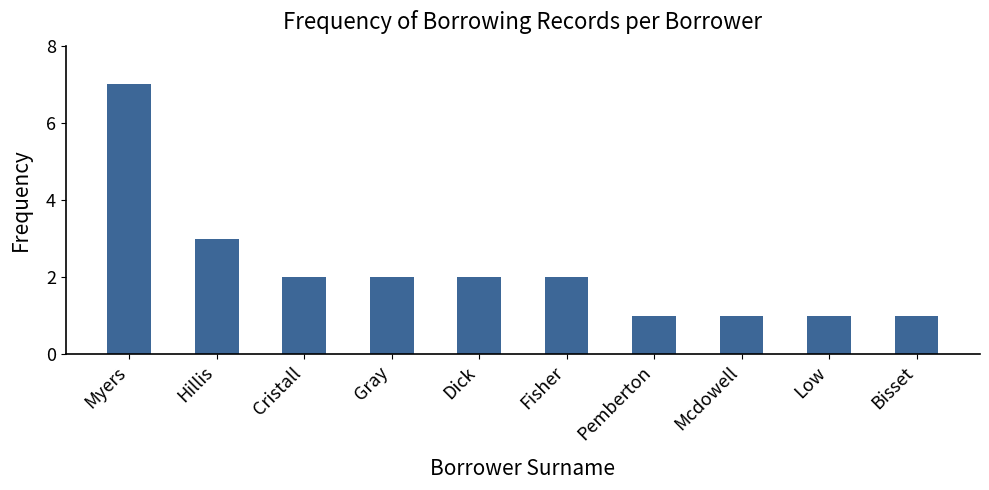

Count the values in the range 1 to 2.

8